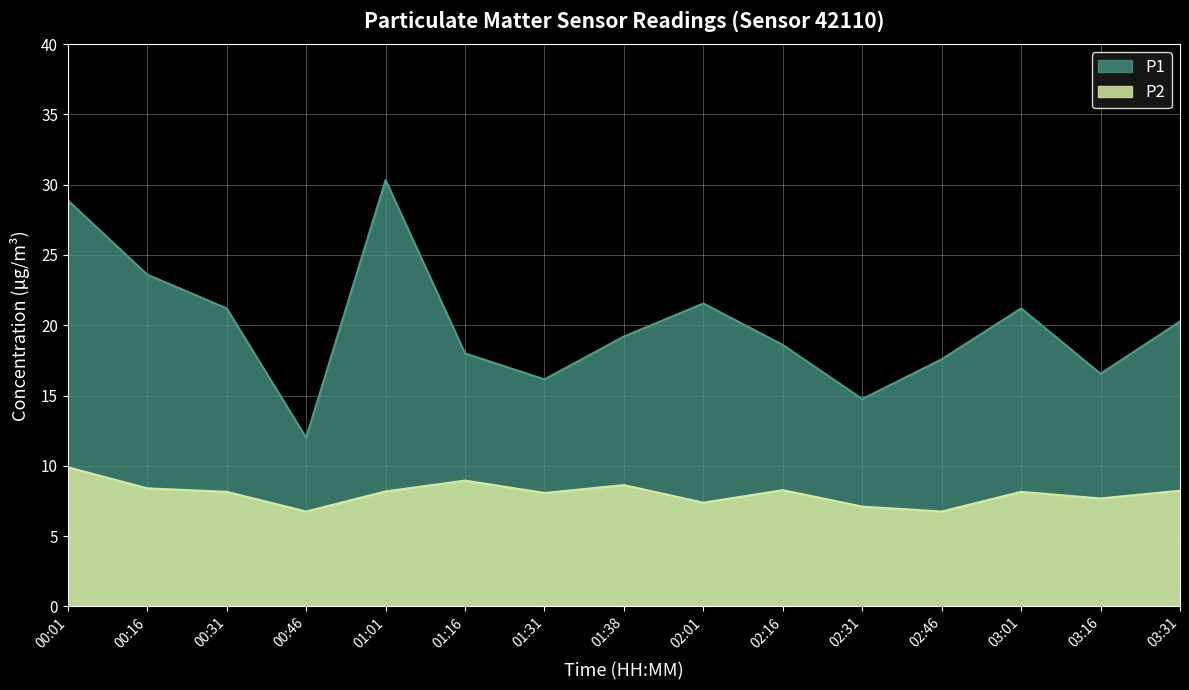

What is the approximate value of P1 at 03:31?

20.3